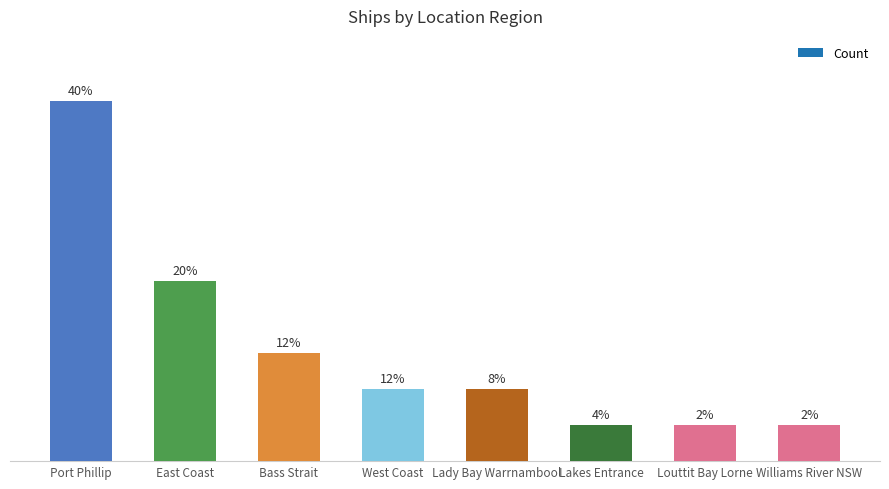

What is the label of the 4th bar from the right?

Lady Bay Warrnambool